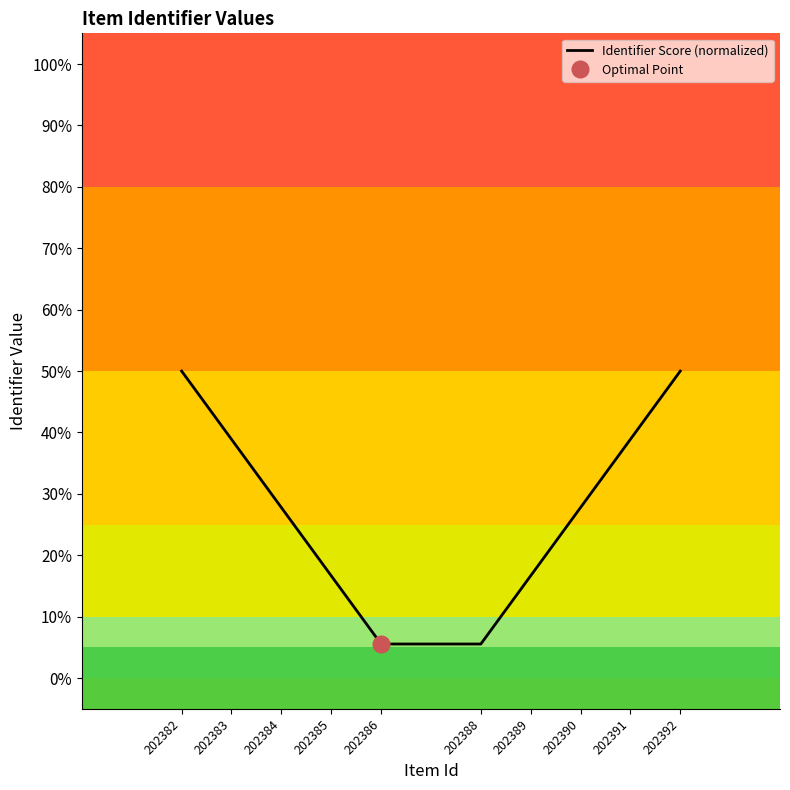

What is the ratio of the value at 202392 to the value at 202383?

1.3